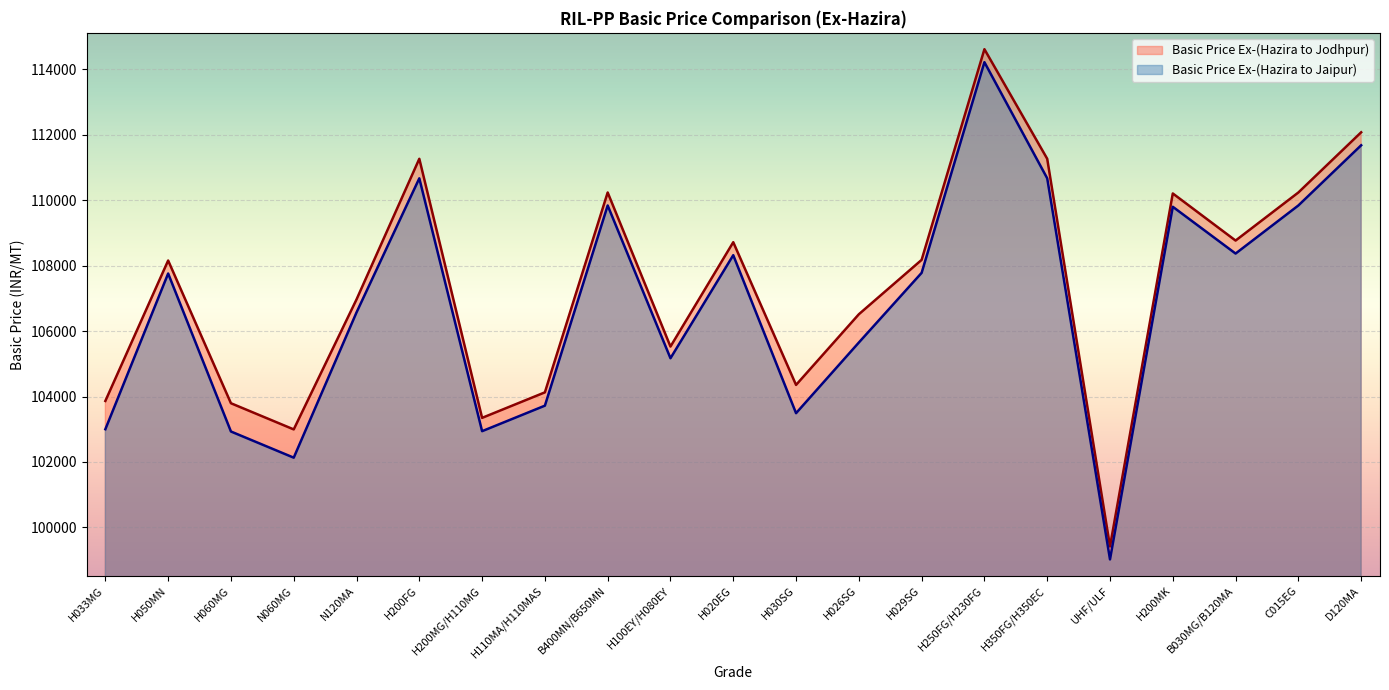

Reading left to right, list all the values displayed in this chart.

Basic Price Ex-(Hazira to Jodhpur): H033MG=103865	H050MN=108158	H060MG=103795	N060MG=102995	N120MA=106968	H200FG=111268	H200MG/H110MG=103348	H110MA/H110MAS=104128	B400MN/B650MN=110238	H100EY/H080EY=105528	H020EG=108718	H030SG=104355	H026SG=106515	H029SG=108178	H250FG/H230FG=114618	H350FG/H350EC=111268	UHF/ULF=99418	H200MK=110208	B030MG/B120MA=108768	C015EG=110238	D120MA=112078
Basic Price Ex-(Hazira to Jaipur): H033MG=103001	H050MN=107761	H060MG=102931	N060MG=102131	N120MA=106571	H200FG=110671	H200MG/H110MG=102941	H110MA/H110MAS=103721	B400MN/B650MN=109841	H100EY/H080EY=105171	H020EG=108321	H030SG=103491	H026SG=105651	H029SG=107781	H250FG/H230FG=114221	H350FG/H350EC=110671	UHF/ULF=99021	H200MK=109801	B030MG/B120MA=108371	C015EG=109841	D120MA=111681